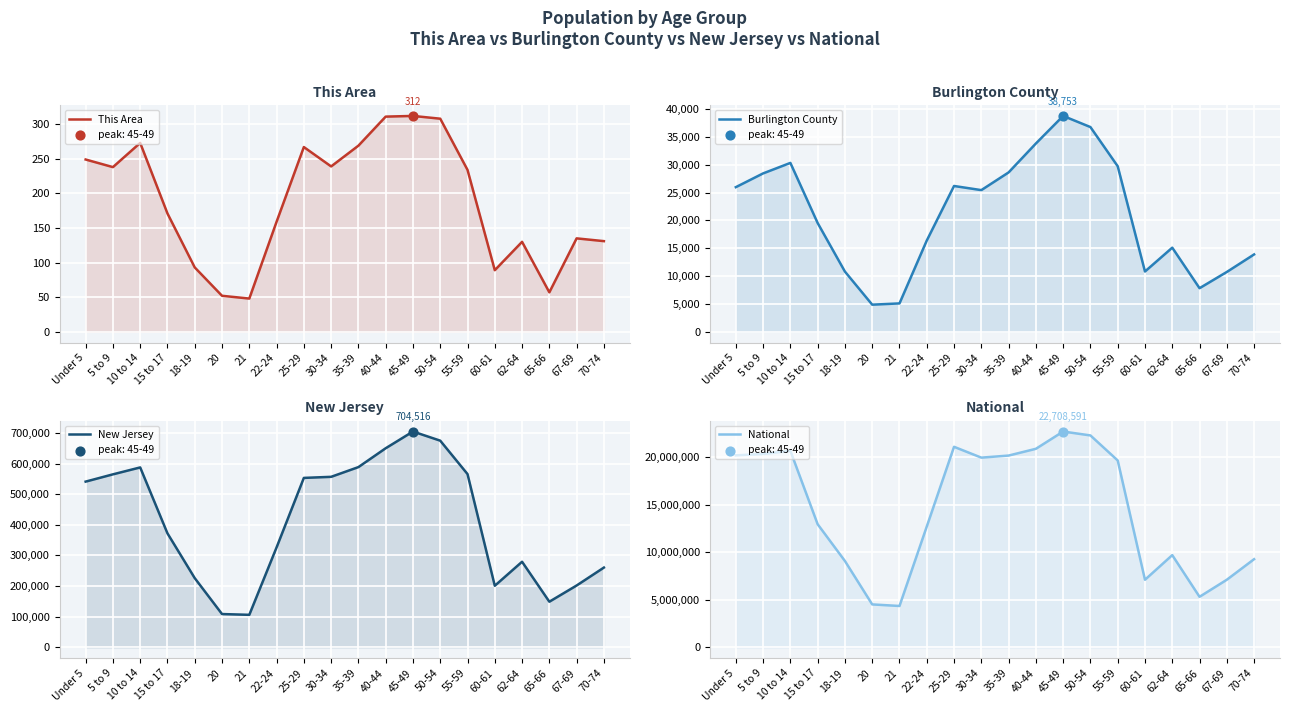

At how many categories does at least one series exceed 6394323?

17